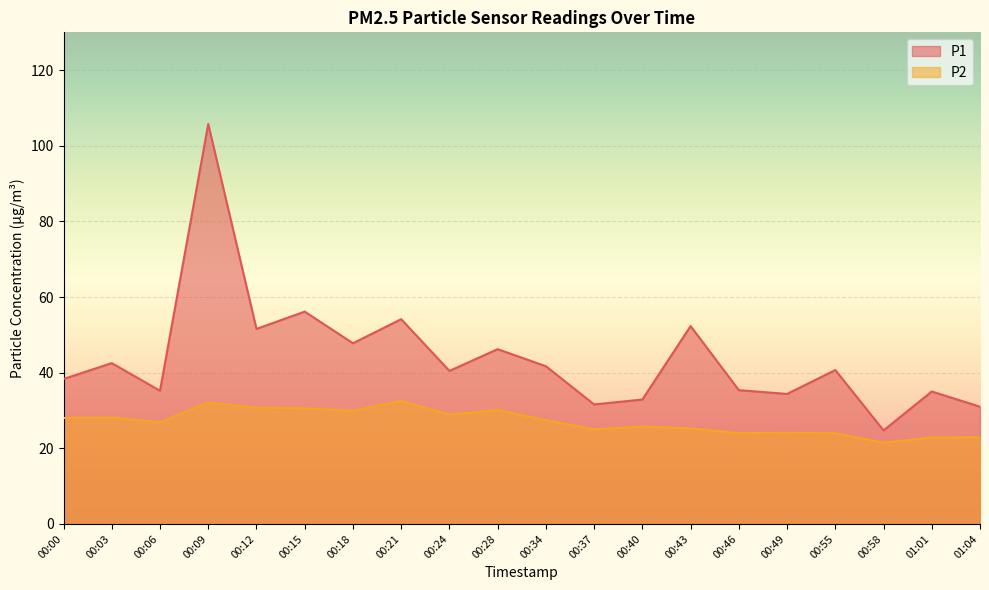

Count the number of data series in this chart.

2